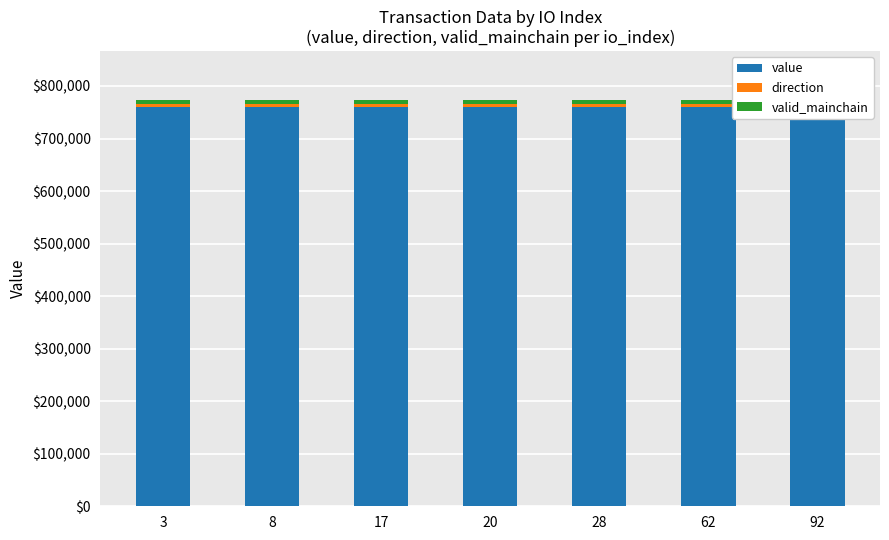

The value of value at 8 is 1312939.6. True or false?

False